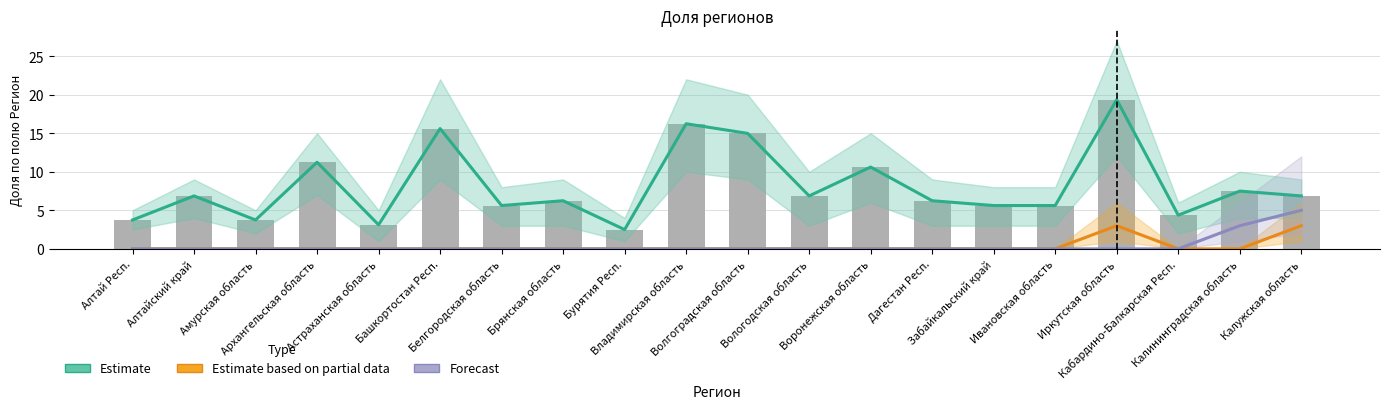

Where does the bar series first go above 6?

Алтайский край